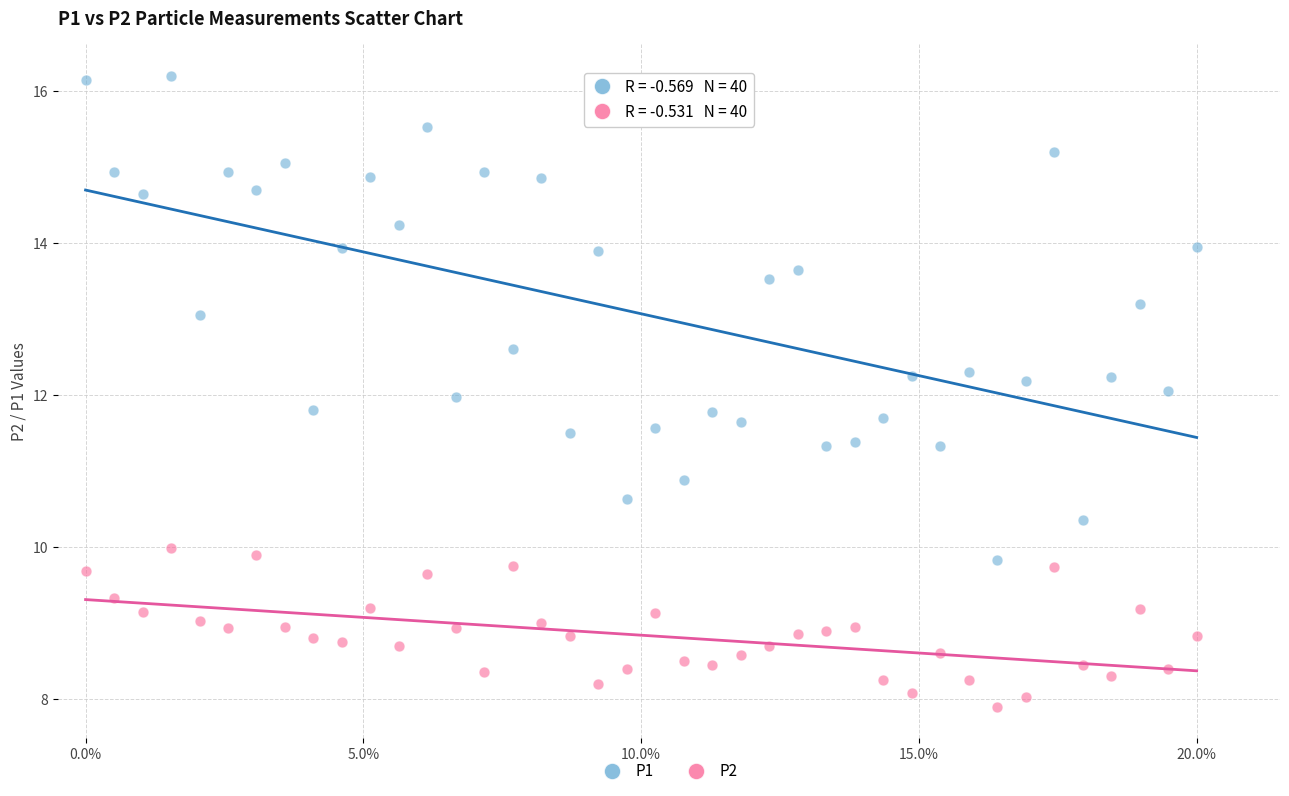

Across all data points, what is the range of Y values (max minus min)?

8.3